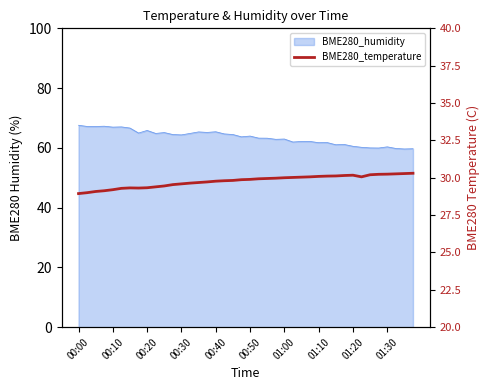

What is the minimum value shown in the chart?

28.9